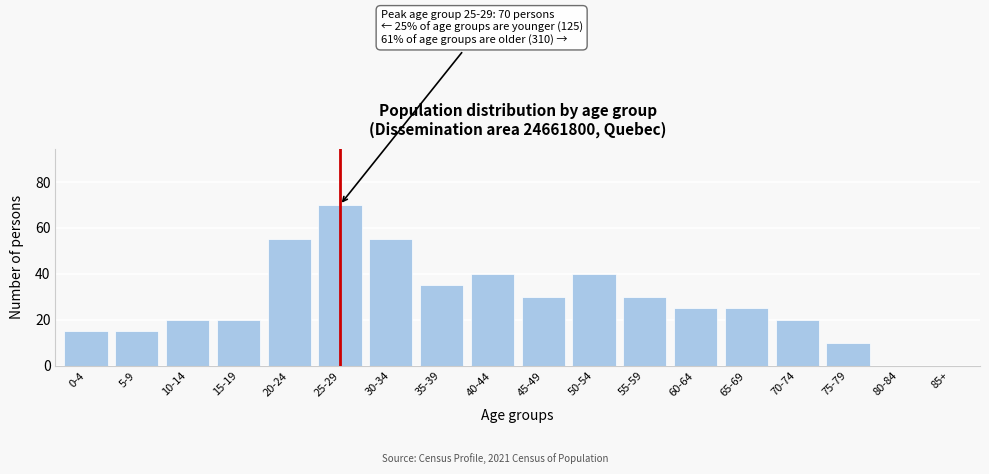

Reading left to right, transcribe all the data shown in this chart.

0-4=15	5-9=15	10-14=20	15-19=20	20-24=55	25-29=70	30-34=55	35-39=35	40-44=40	45-49=30	50-54=40	55-59=30	60-64=25	65-69=25	70-74=20	75-79=10	80-84=0	85+=0